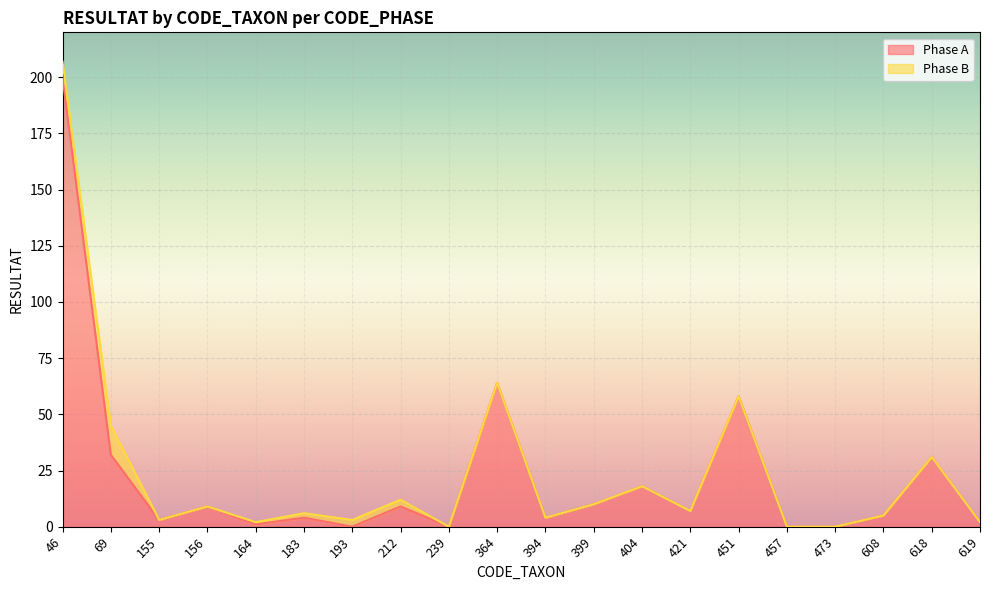

List the labels in order of value, largest first.

46, 364, 451, 69, 618, 404, 399, 156, 212, 421, 608, 183, 394, 155, 619, 164, 193, 239, 457, 473